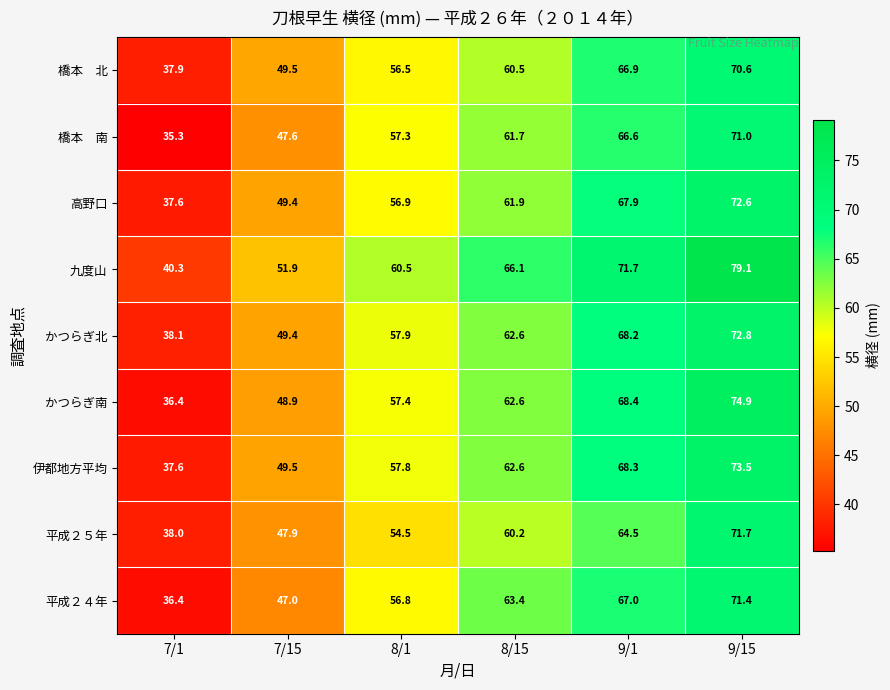

What is the total value across all series at 8/15?

561.6